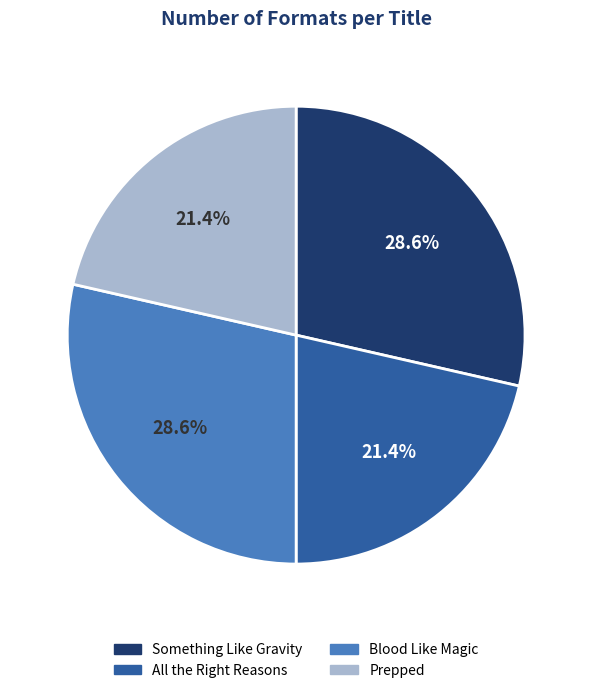

Approximately how many times larger is the value at Something Like Gravity compared to Blood Like Magic?

1.0